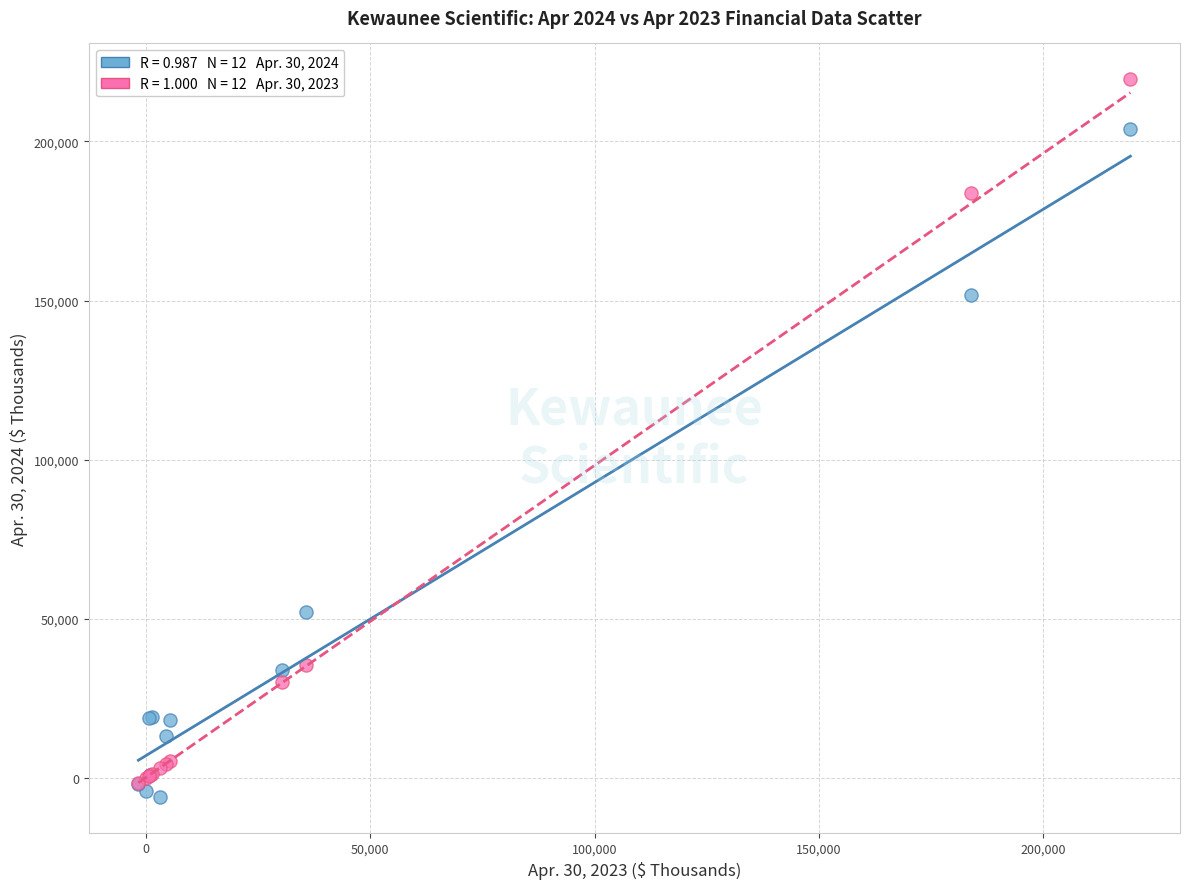

Across all series, what Y value is closest to 106778?

151704